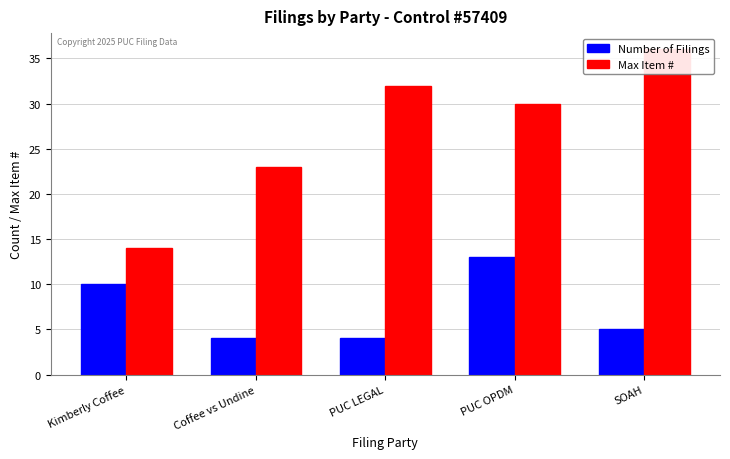

What position from the left is PUC LEGAL?

3